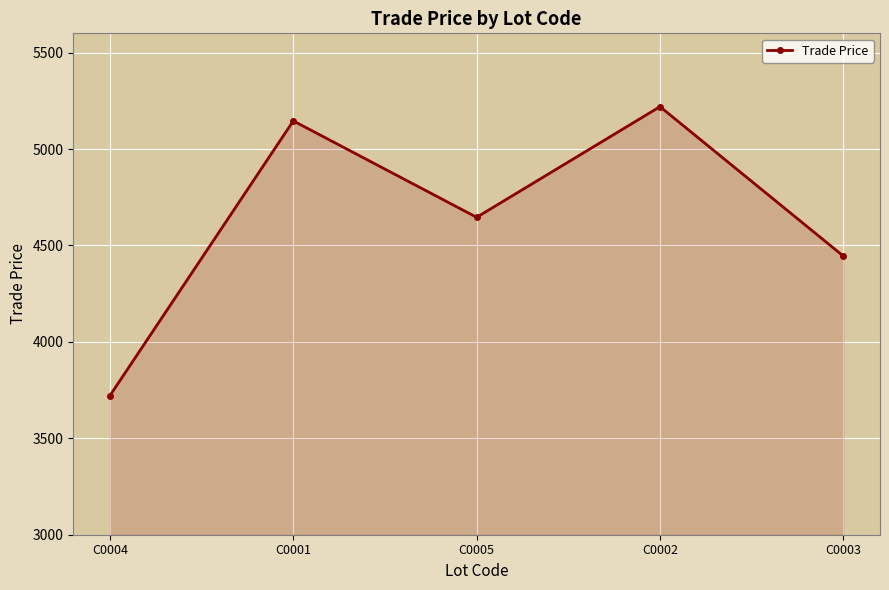

List the labels in order of value, smallest first.

C0004, C0003, C0005, C0001, C0002